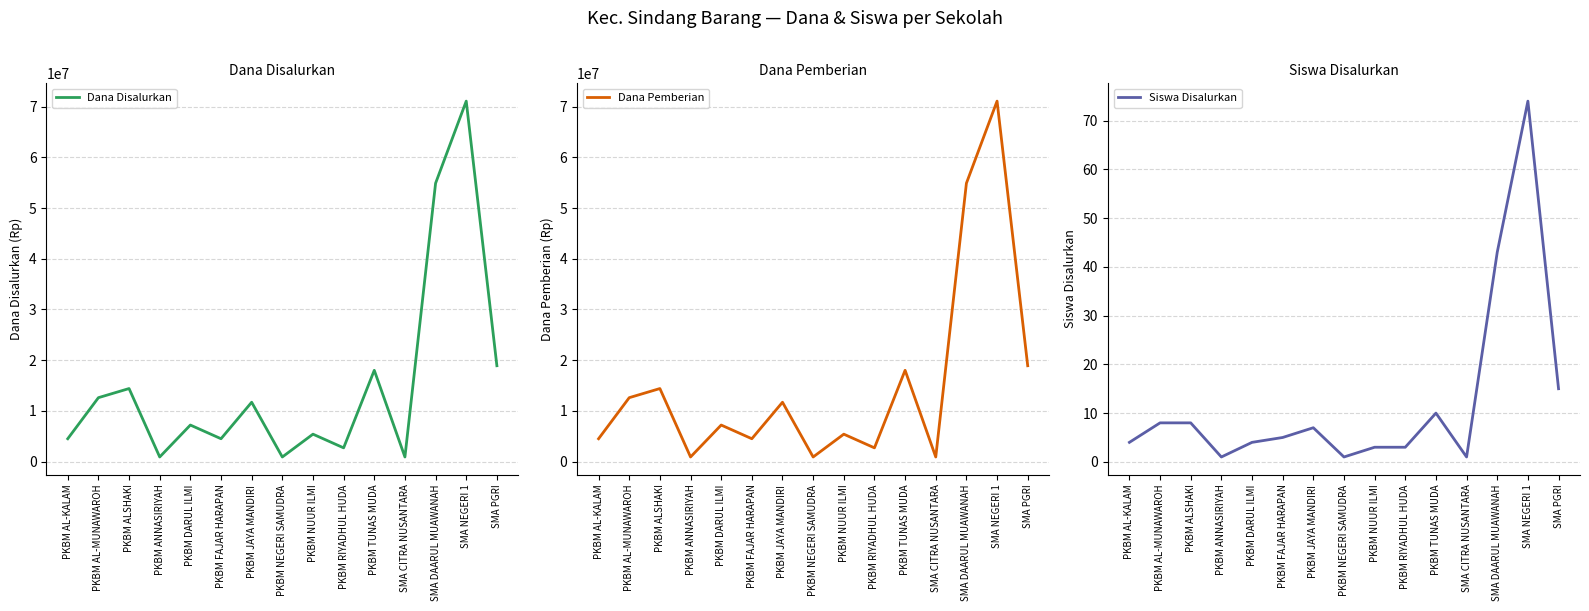

Where is the first local minimum for Siswa Disalurkan?

PKBM ANNASIRIYAH